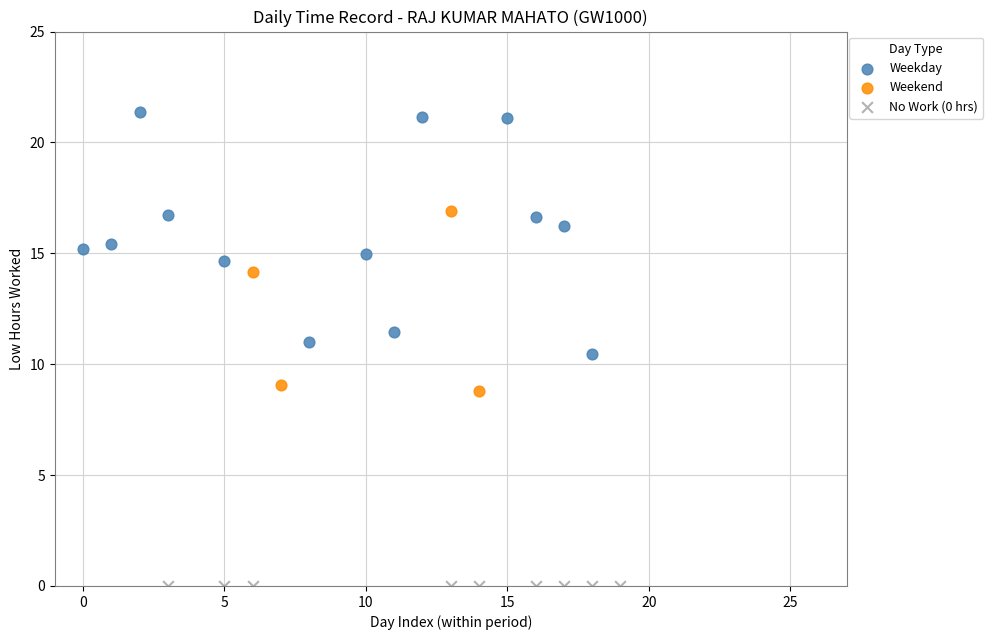

Which series reaches the maximum Y coordinate?

Weekday